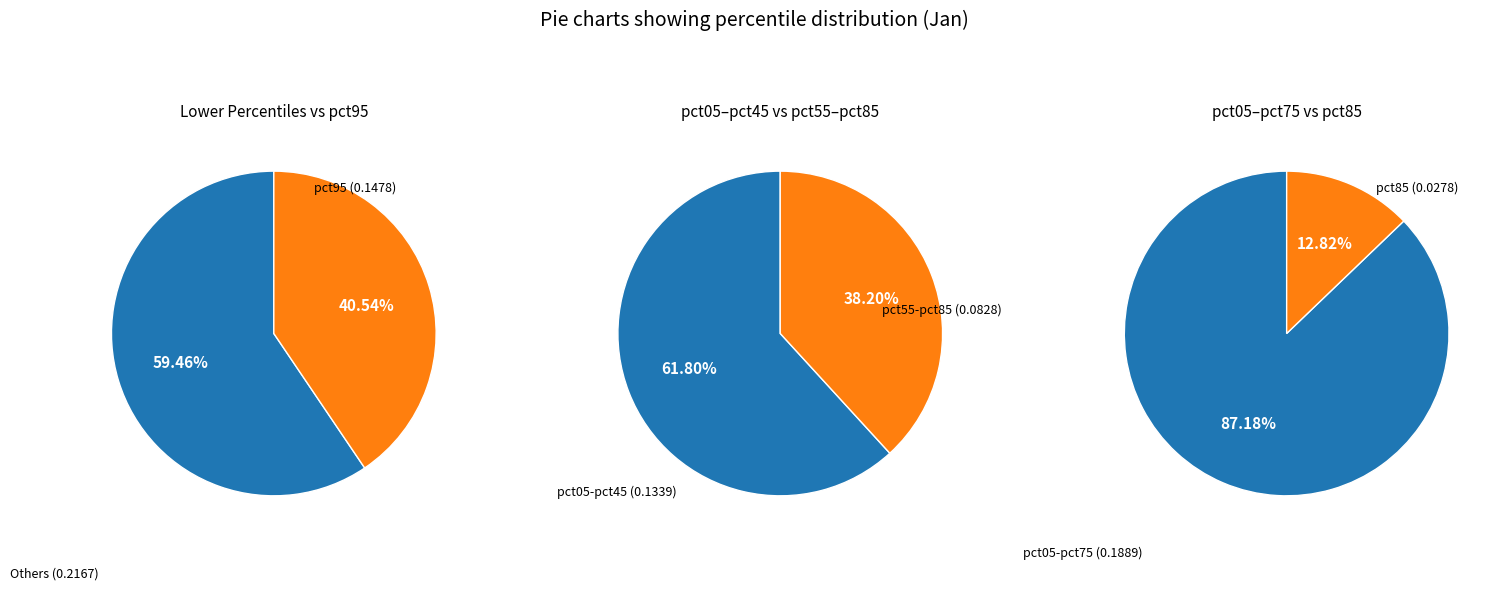

Combined, do pct05 and pct95 account for over 50%?

Yes